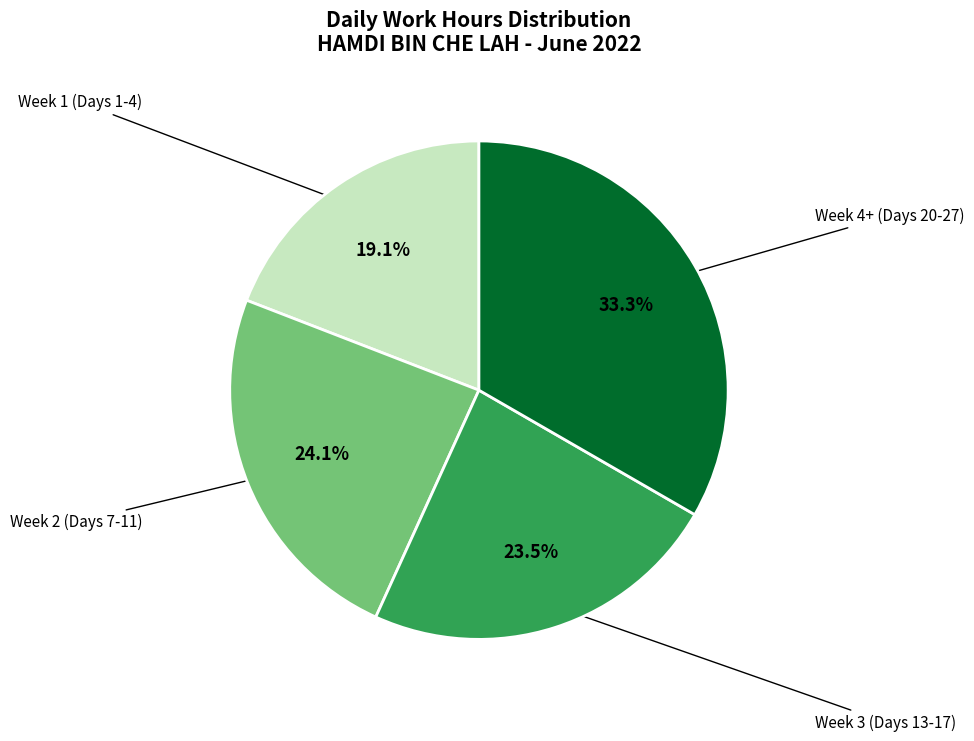

Is there a majority slice in this chart?

No